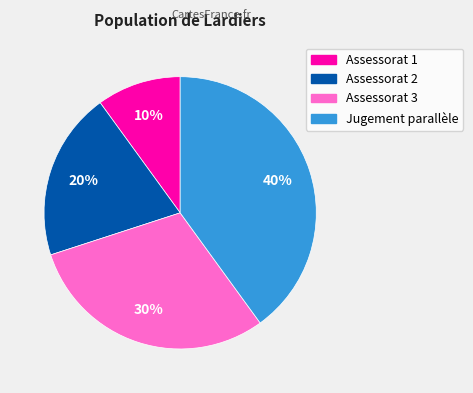

To the nearest percent, what is the difference between the Assessorat 1 and Assessorat 2 slice percentages?

10%